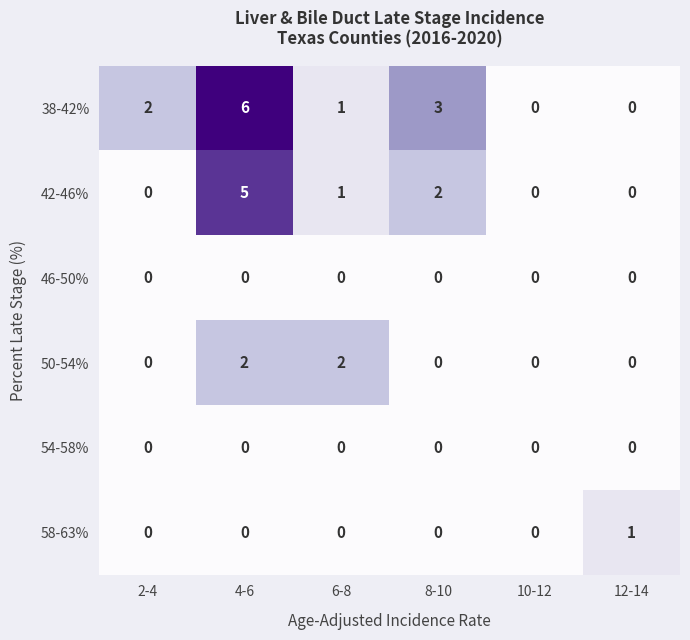

Which series has the largest range (max minus min)?

38-42%